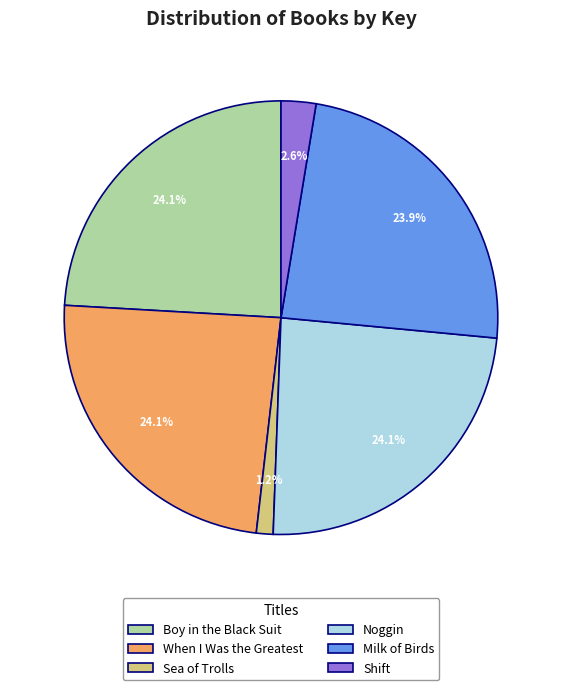

To the nearest percent, what is the average slice percentage?

17%